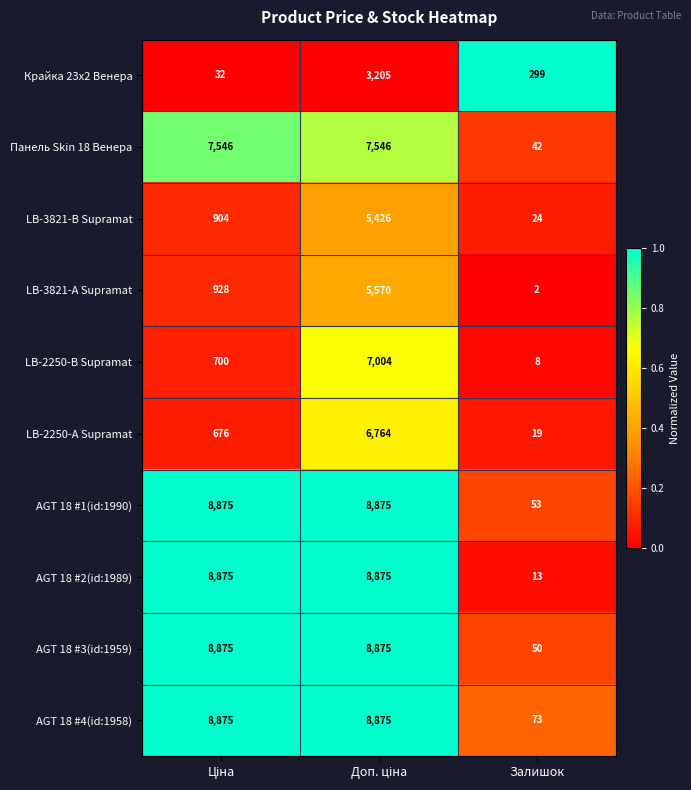

Which series has the largest total across all categories?

AGT 18 #4(id:1958)